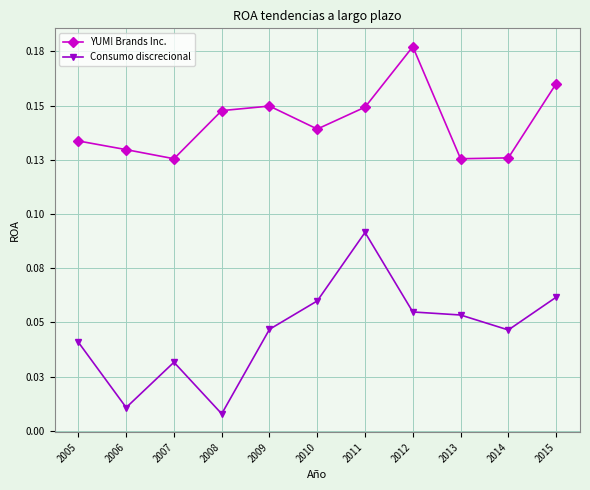

Which series has the largest total across all categories?

YUM! Brands Inc.